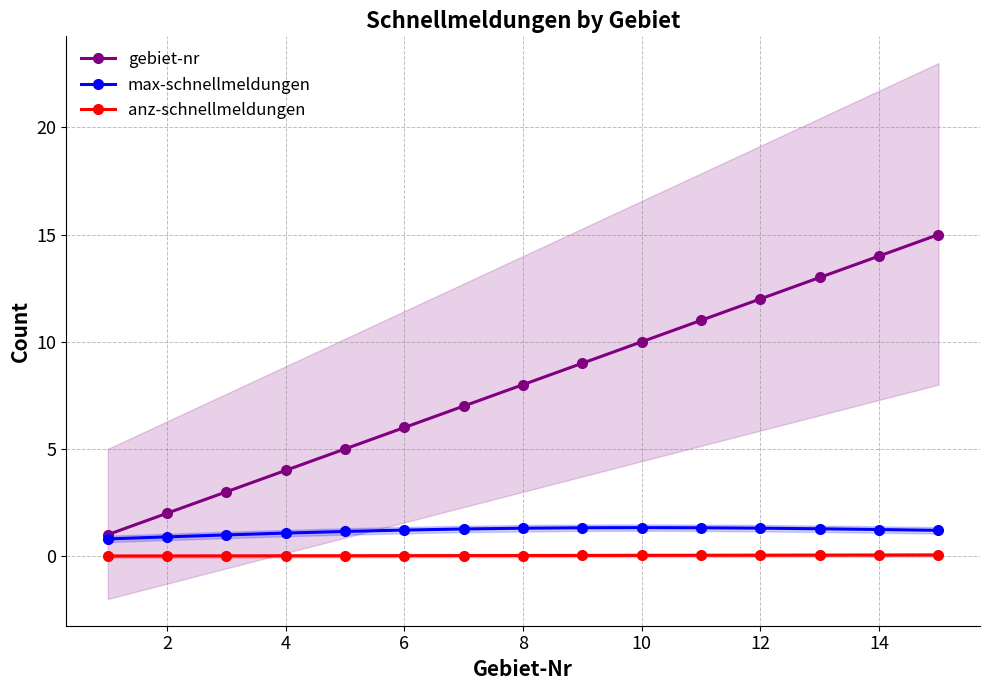

Reading left to right, list all the values displayed in this chart.

gebiet-nr: 1.0	2.0	3.0	4.0	5.0	6.0	7.0	8.0	9.0	10.0	11.0	12.0	13.0	14.0	15.0
max-schnellmeldungen: 0.8	0.9	1.0	1.1	1.1	1.2	1.3	1.3	1.3	1.3	1.3	1.3	1.3	1.2	1.2
anz-schnellmeldungen: 0.0	0.0	0.0	0.0	0.0	0.0	0.0	0.0	0.0	0.0	0.0	0.0	0.0	0.0	0.1